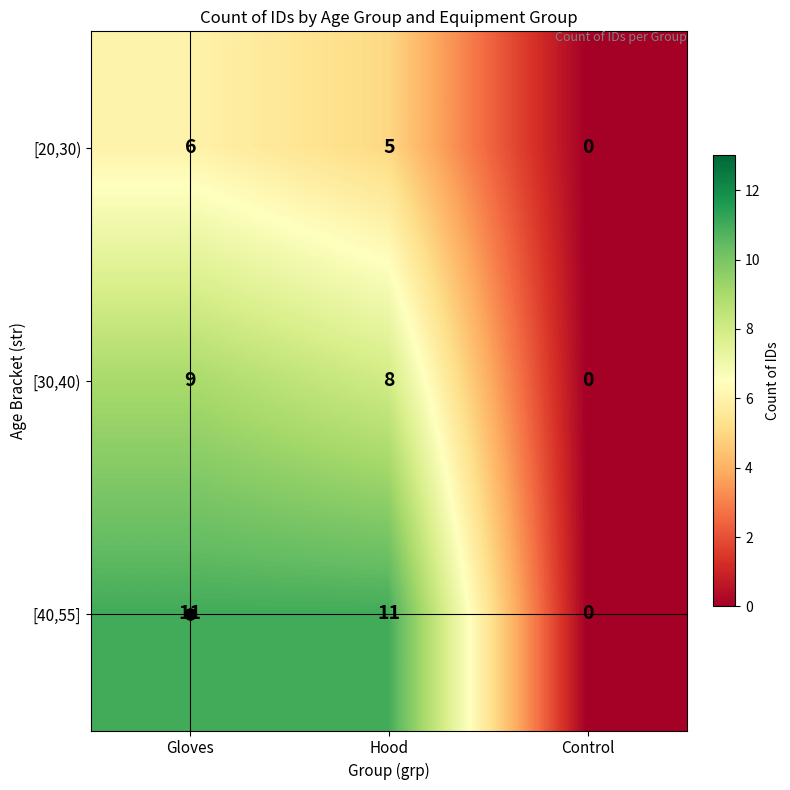

What is the difference between the maximum and minimum values in the [20,30) series?

6